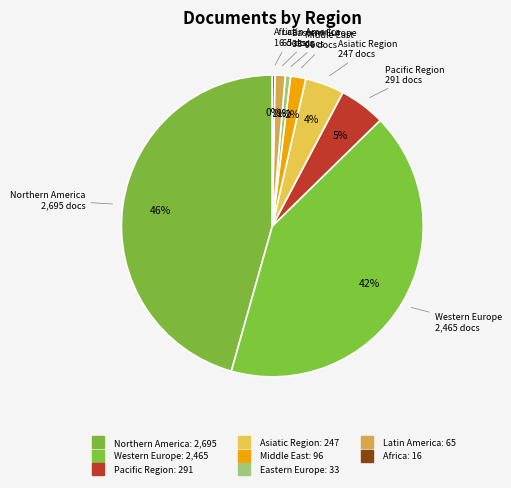

Is it true that Middle East is 1% of the pie?

False